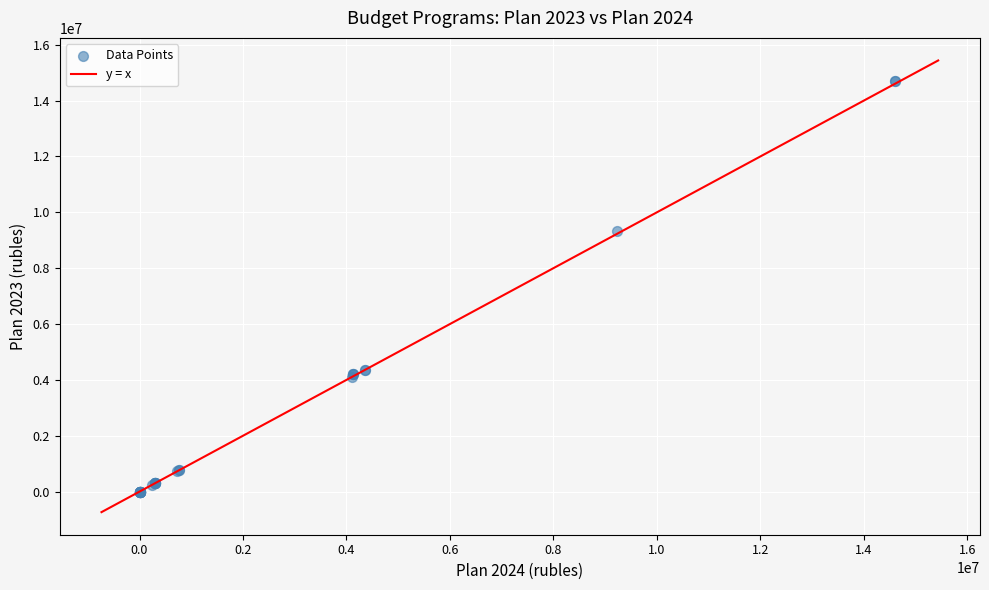

What Y value in the scatter plot is closest to 7350070?

9341740